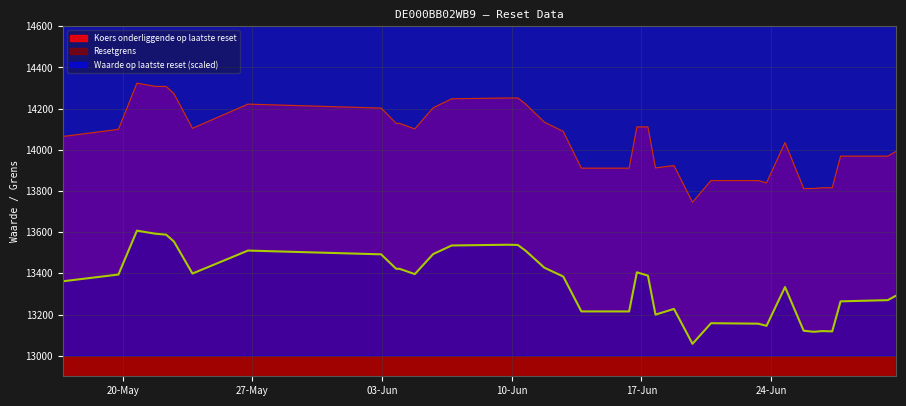

Does the chart display data point markers on the line(s)?

No